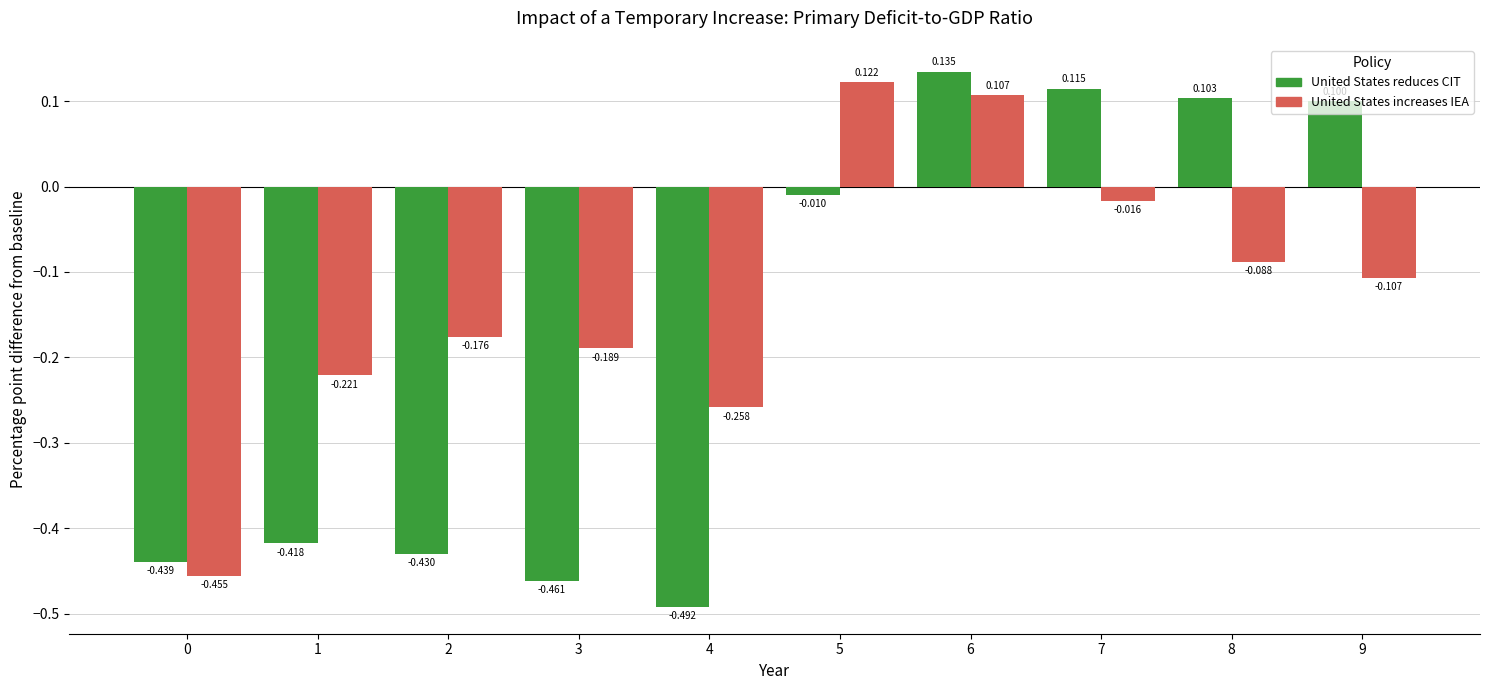

List the series in order of their peak value, lowest first.

United States increases IEA, United States reduces CIT